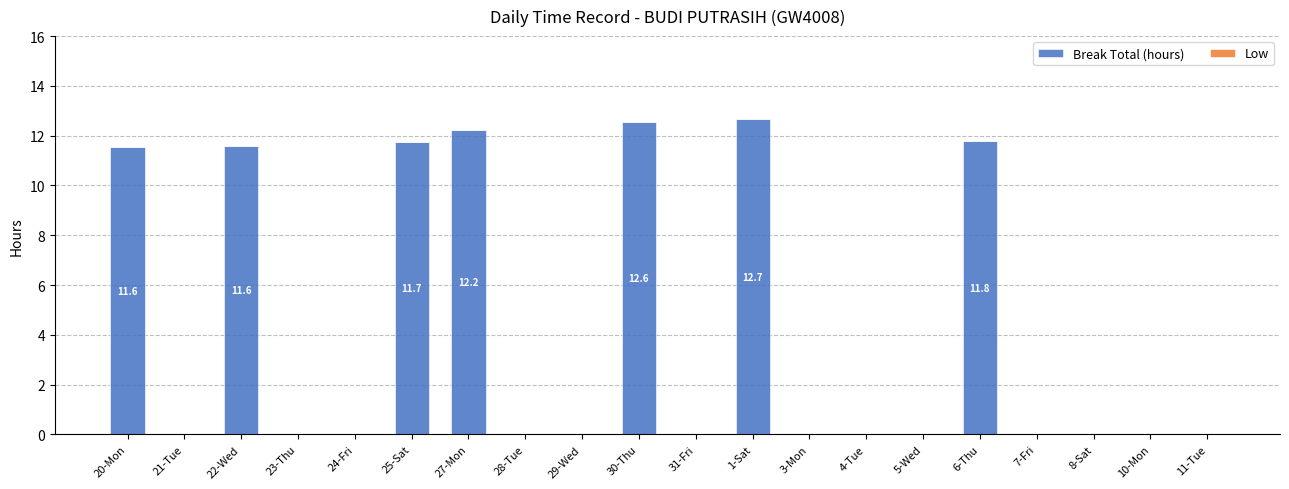

Which has a higher value, 6-Thu or 3-Mon?

6-Thu